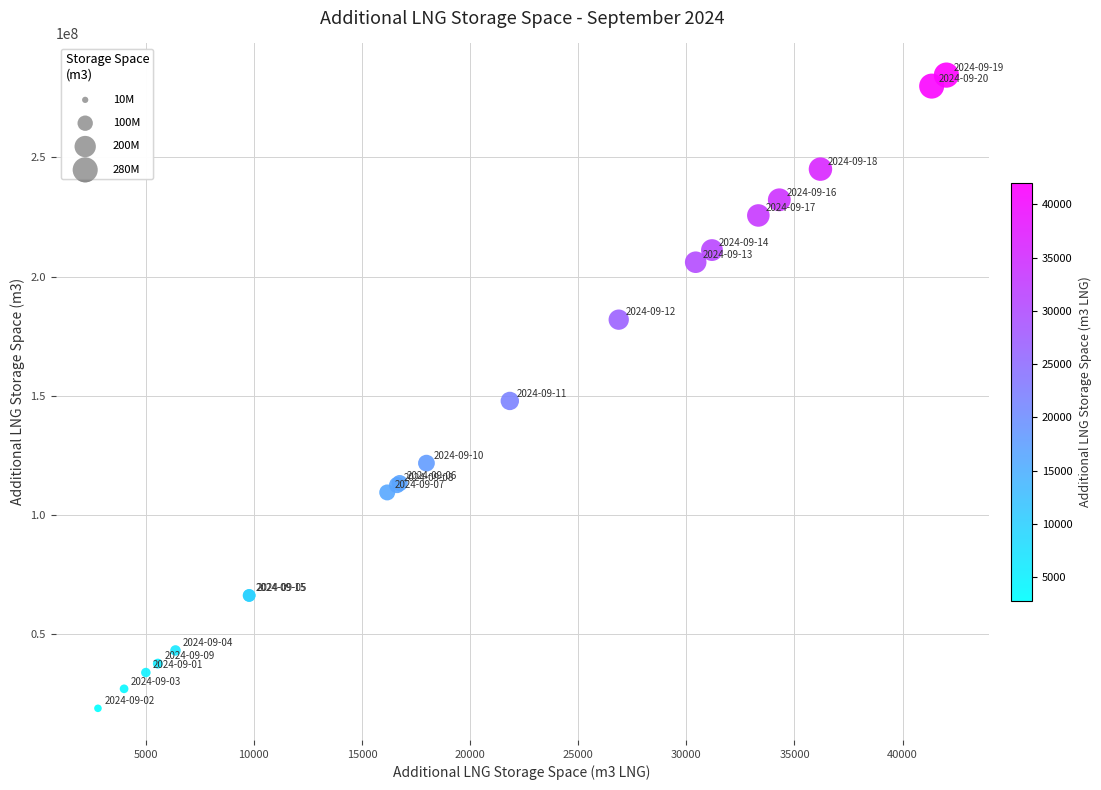

What Y value in the scatter plot is closest to 151711584?

147838956